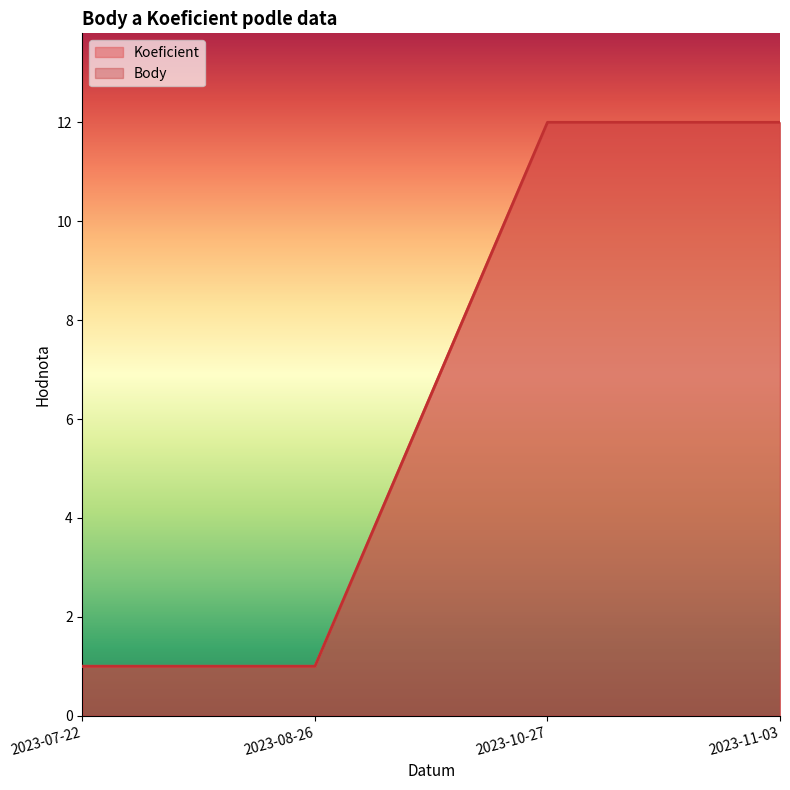

What is the maximum value shown in the chart?

12